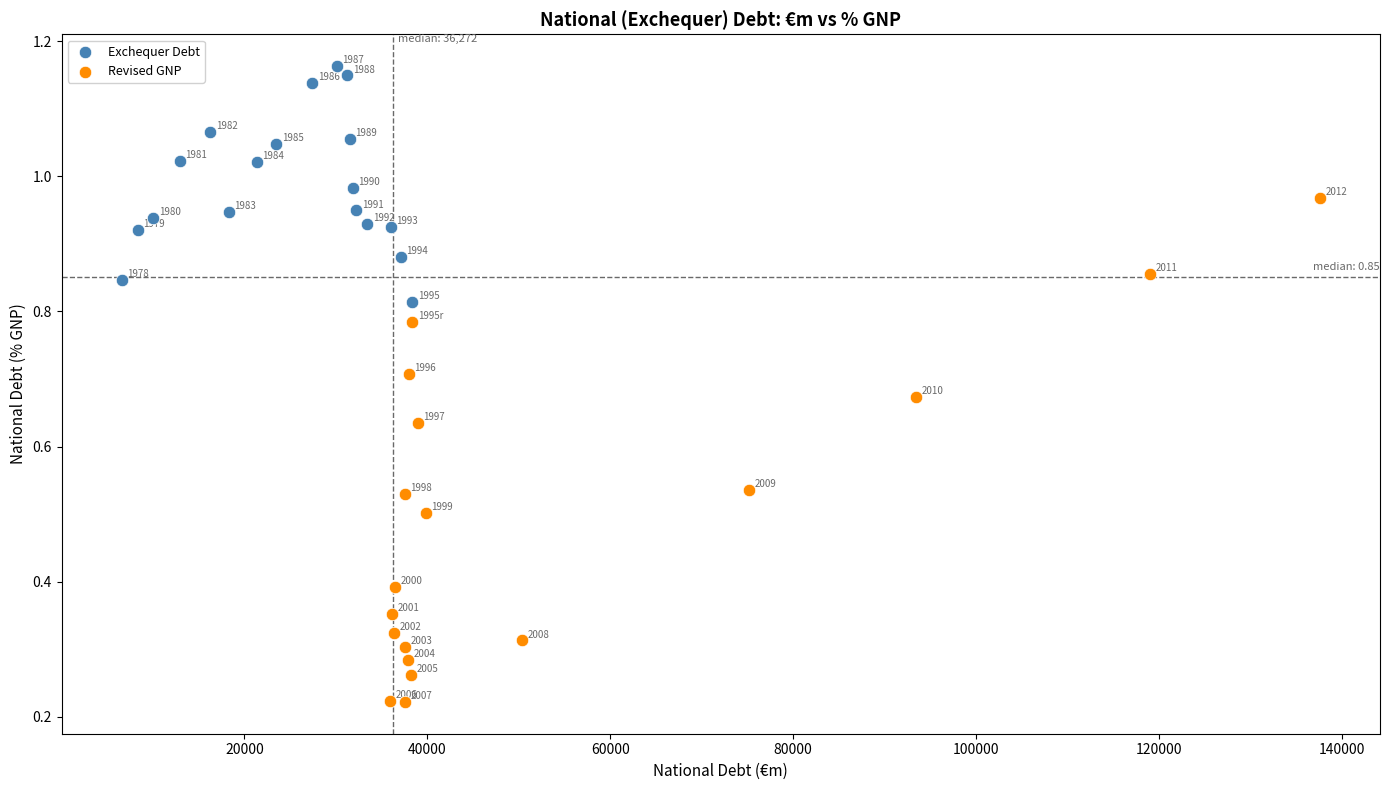

What are all the series names shown in the legend?

Exchequer Debt, Revised GNP